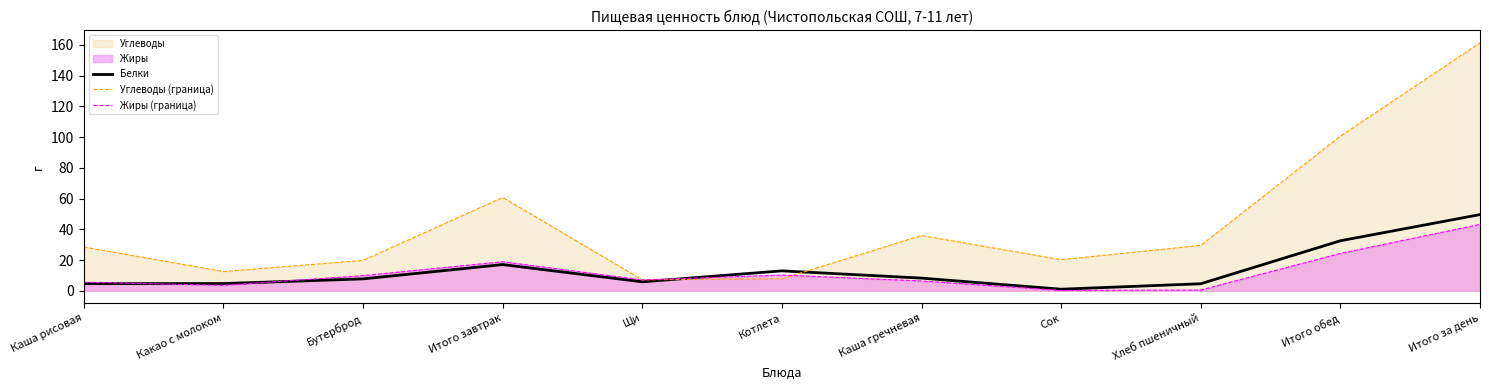

The Жиры (граница) series shows 24.3 at Итого обед. True or false?

True